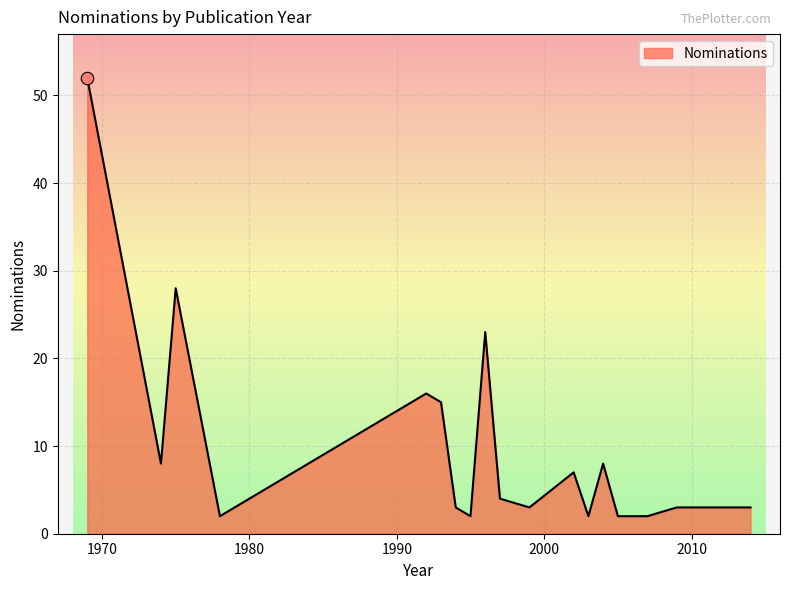

What is the difference between the maximum and minimum values?

50